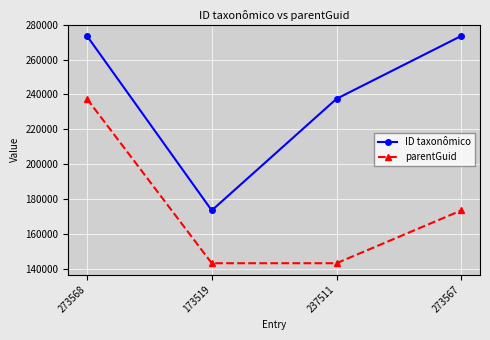

What are all the series names shown in the legend?

ID taxonômico, parentGuid